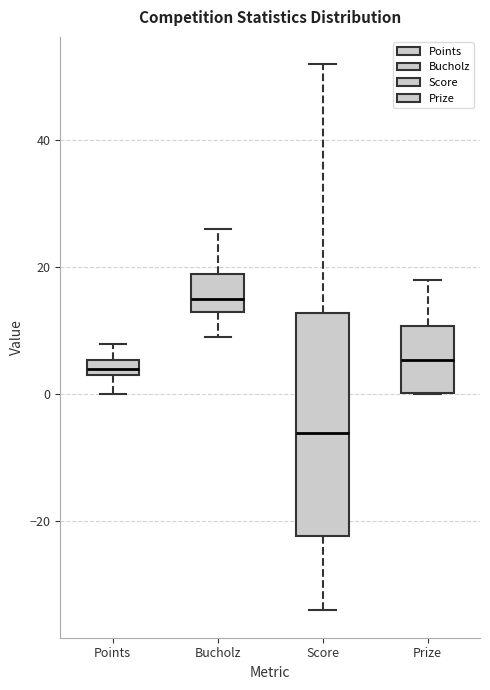

Comparing the boxes themselves (not the whiskers), which one is the tallest?

Score